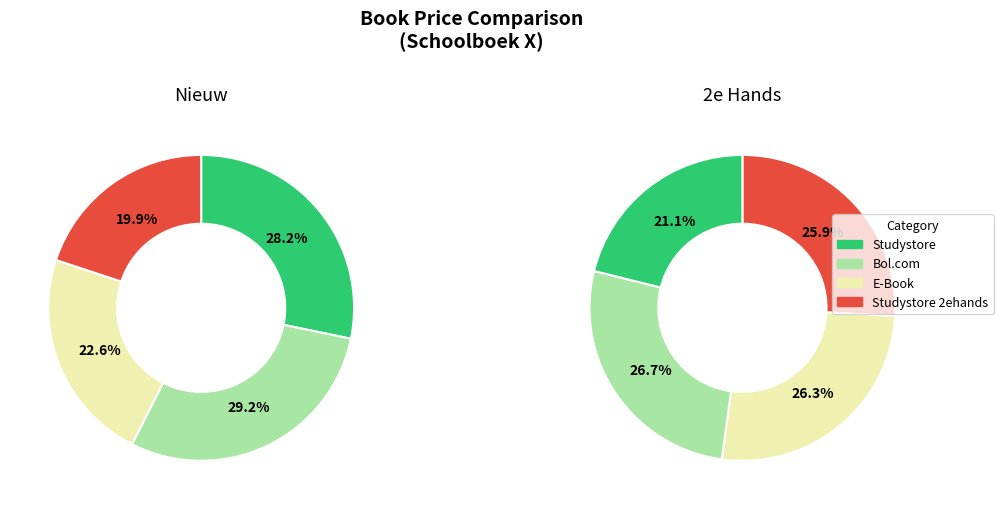

Is there a majority slice in this chart?

No